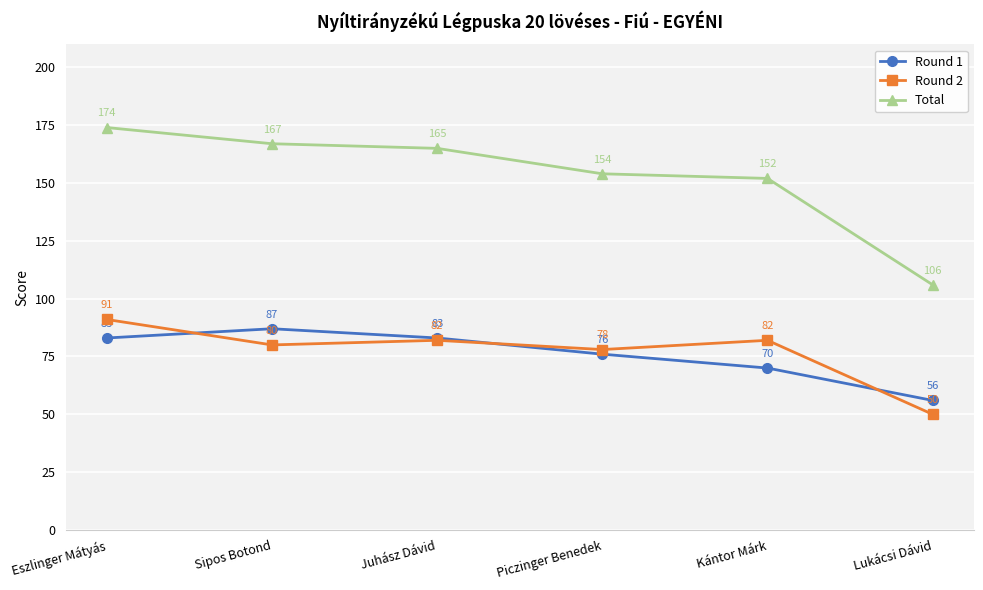

List the series in order of their peak value, lowest first.

Round 1, Round 2, Total